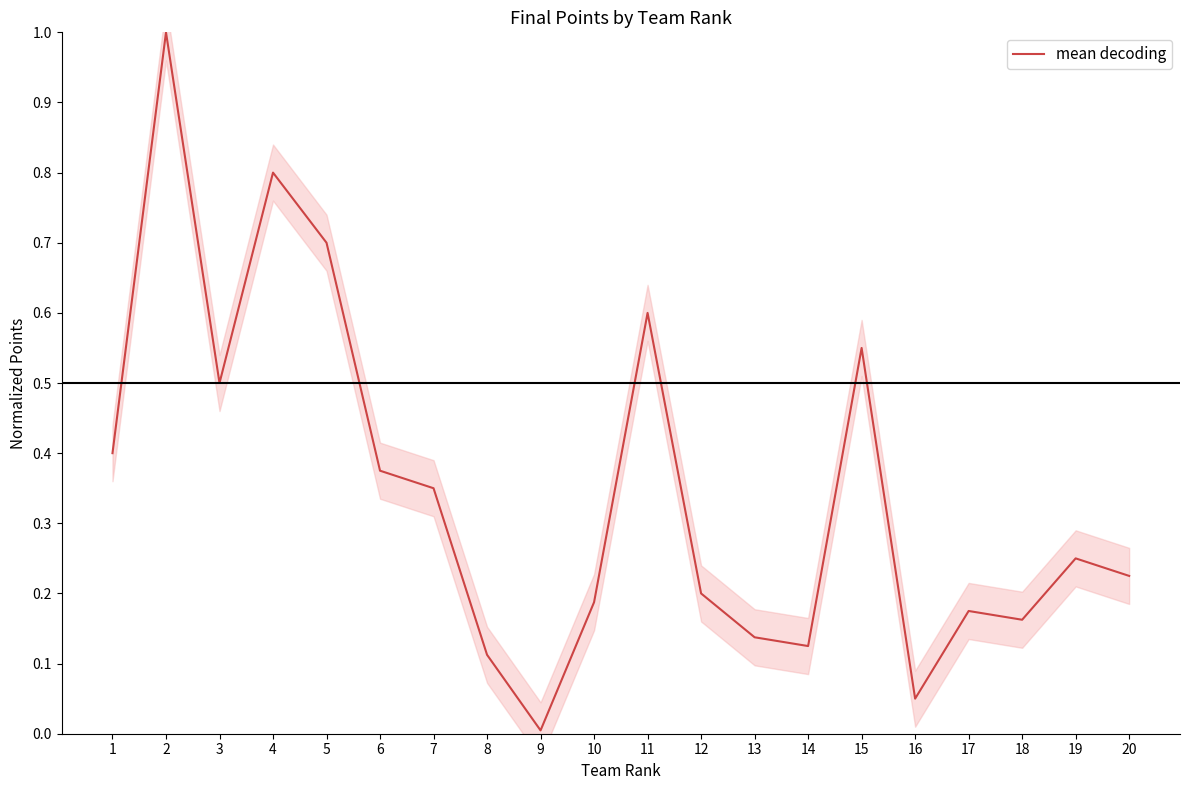

List the labels in order of value, largest first.

2, 4, 5, 11, 15, 3, 1, 6, 7, 19, 20, 12, 10, 17, 18, 13, 14, 8, 16, 9